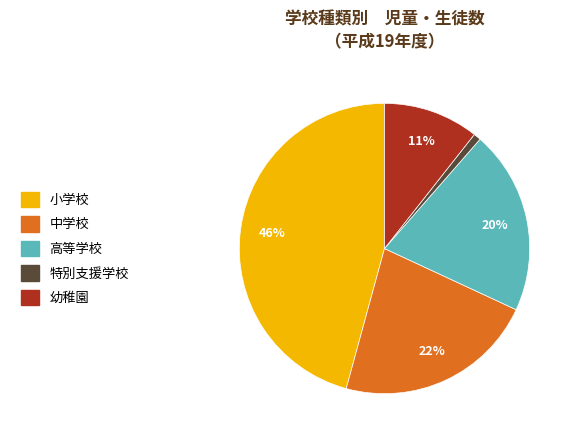

To the nearest percent, what is the average slice percentage?

20%